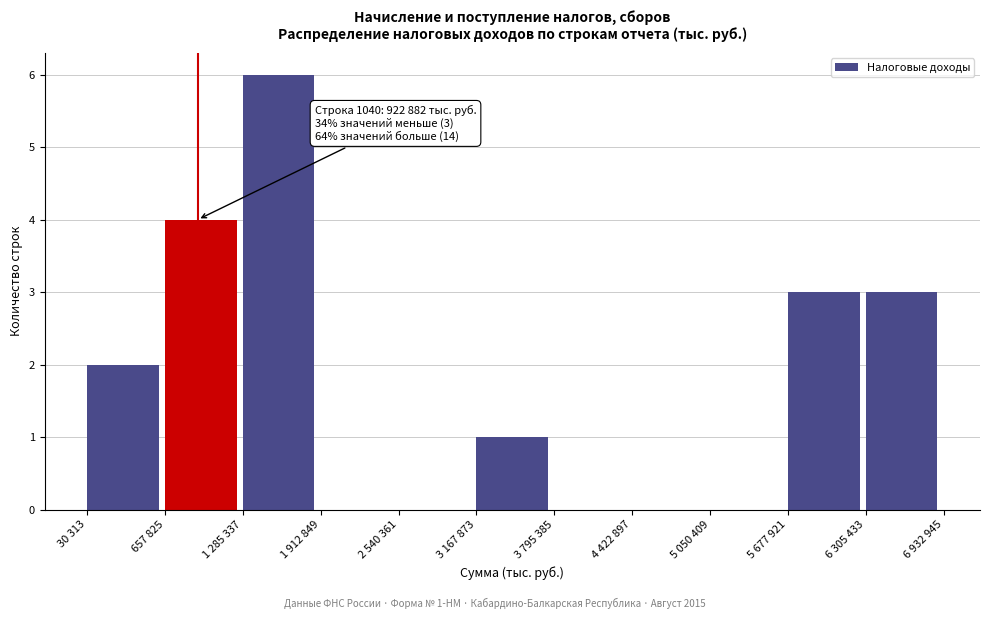

Reading left to right, what are all the values shown in this chart?

30 313=2	657 825=4	1 285 337=6	1 912 849=0	2 540 361=0	3 167 873=1	3 795 385=0	4 422 897=0	5 050 409=0	5 677 921=3	6 305 433=3